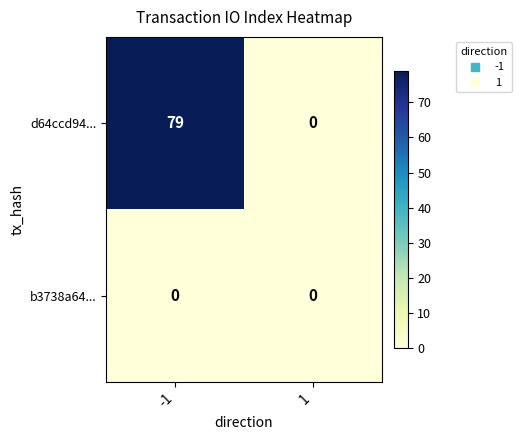

List the series in order of their peak value, highest first.

d64ccd94..., b3738a64...